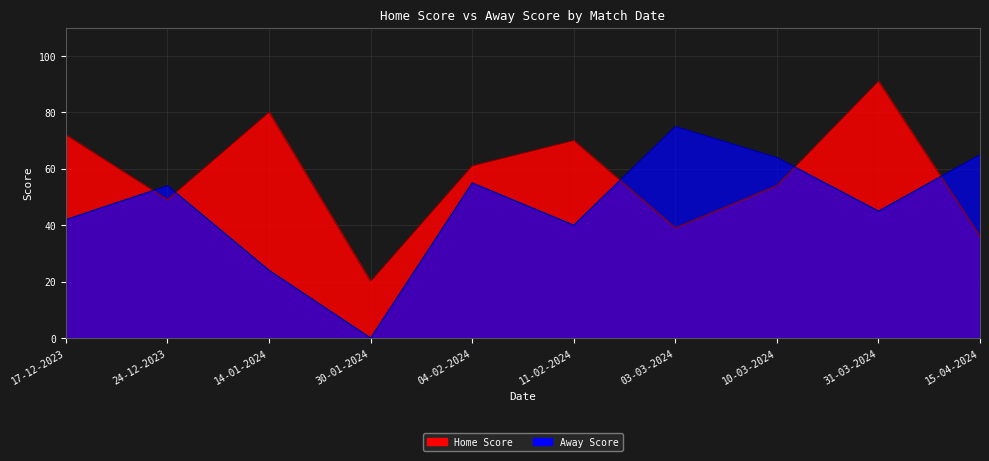

What are all the series names shown in the legend?

Home Score, Away Score